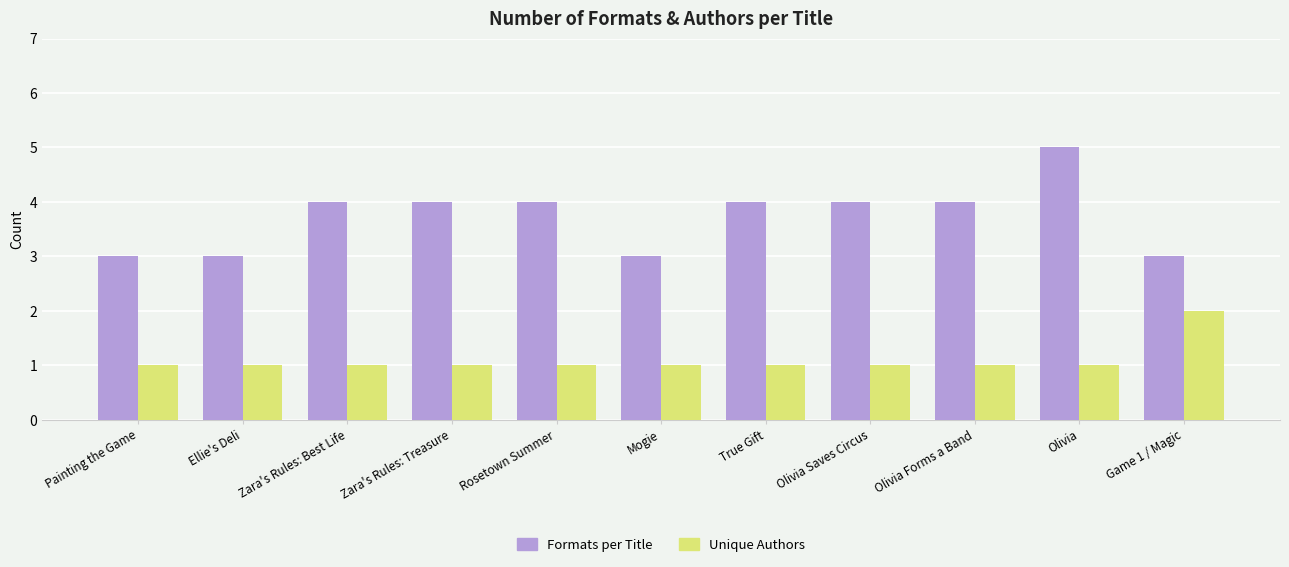

Which series changed the most between Zara's Rules: Best Life and Mogie?

Formats per Title